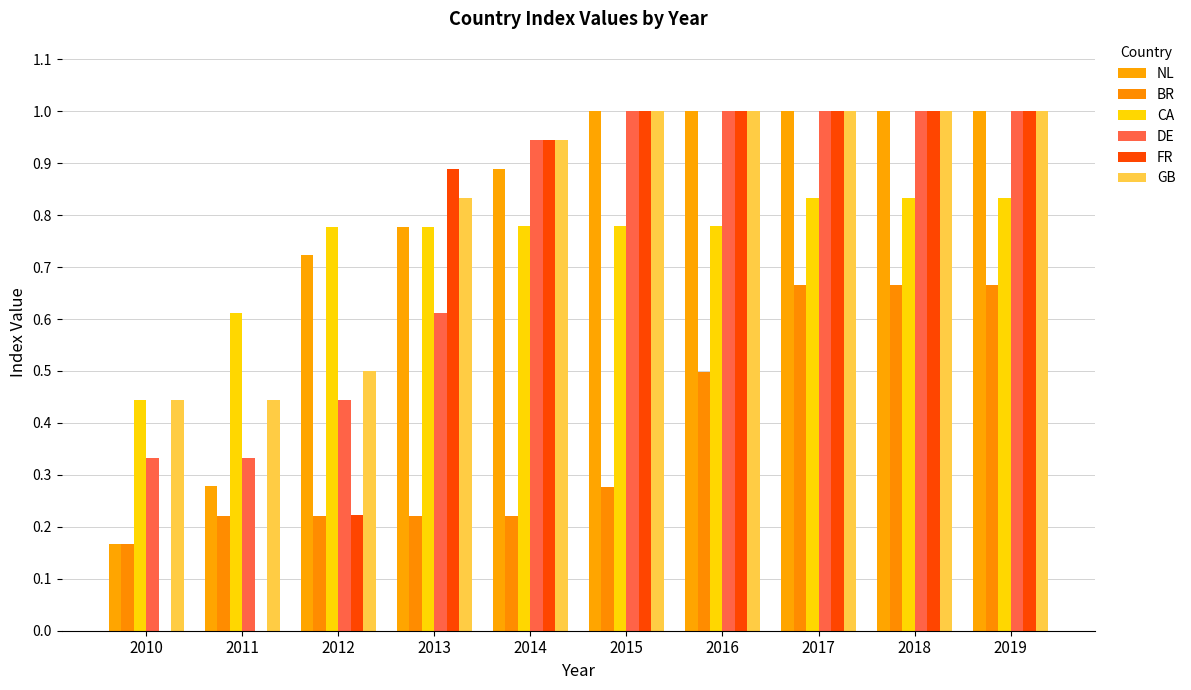

How many groups of bars are there?

10